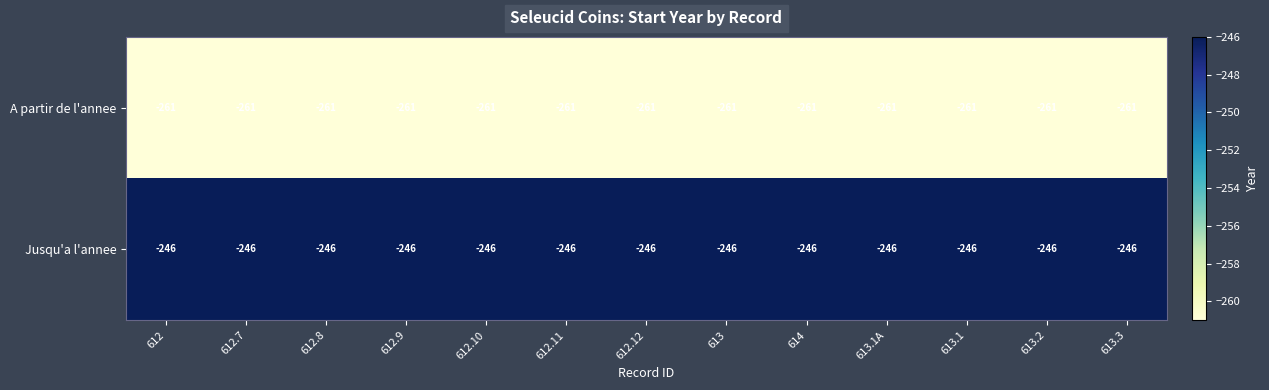

List the series in order of their peak value, highest first.

Jusqu'a l'annee, A partir de l'annee